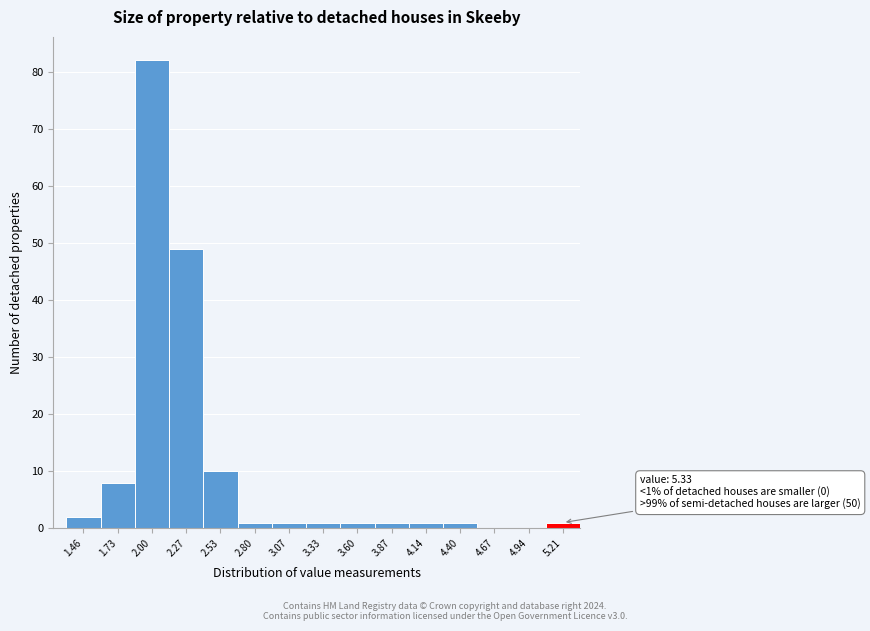

Over which range of the x-axis is the bar tallest?

1.85 to 2.15